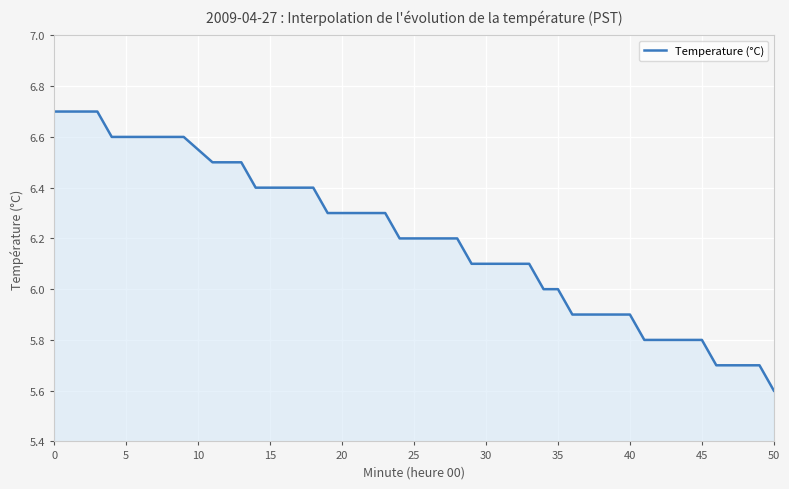

What is the greatest value displayed?

6.7